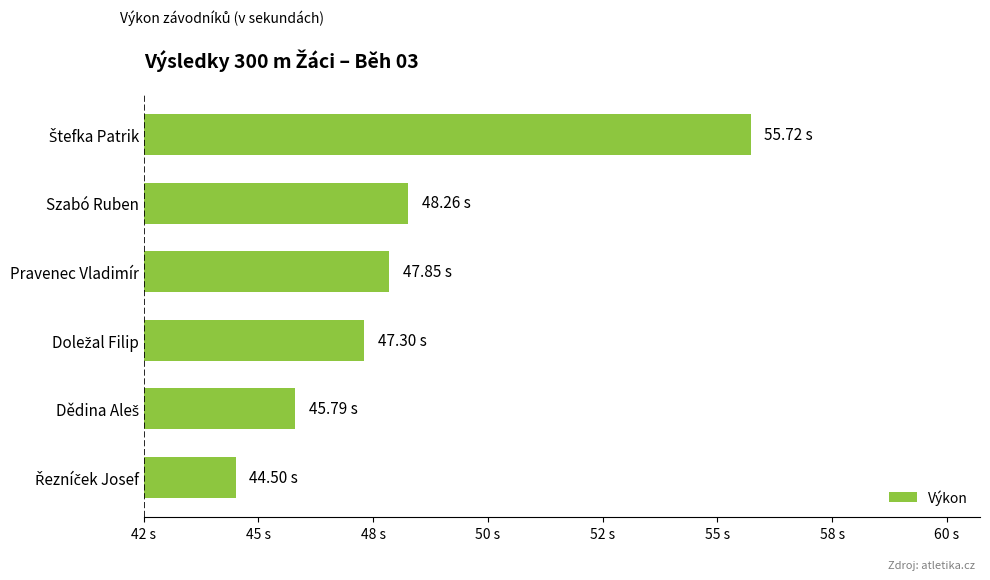

What is the sum of all values?

289.4